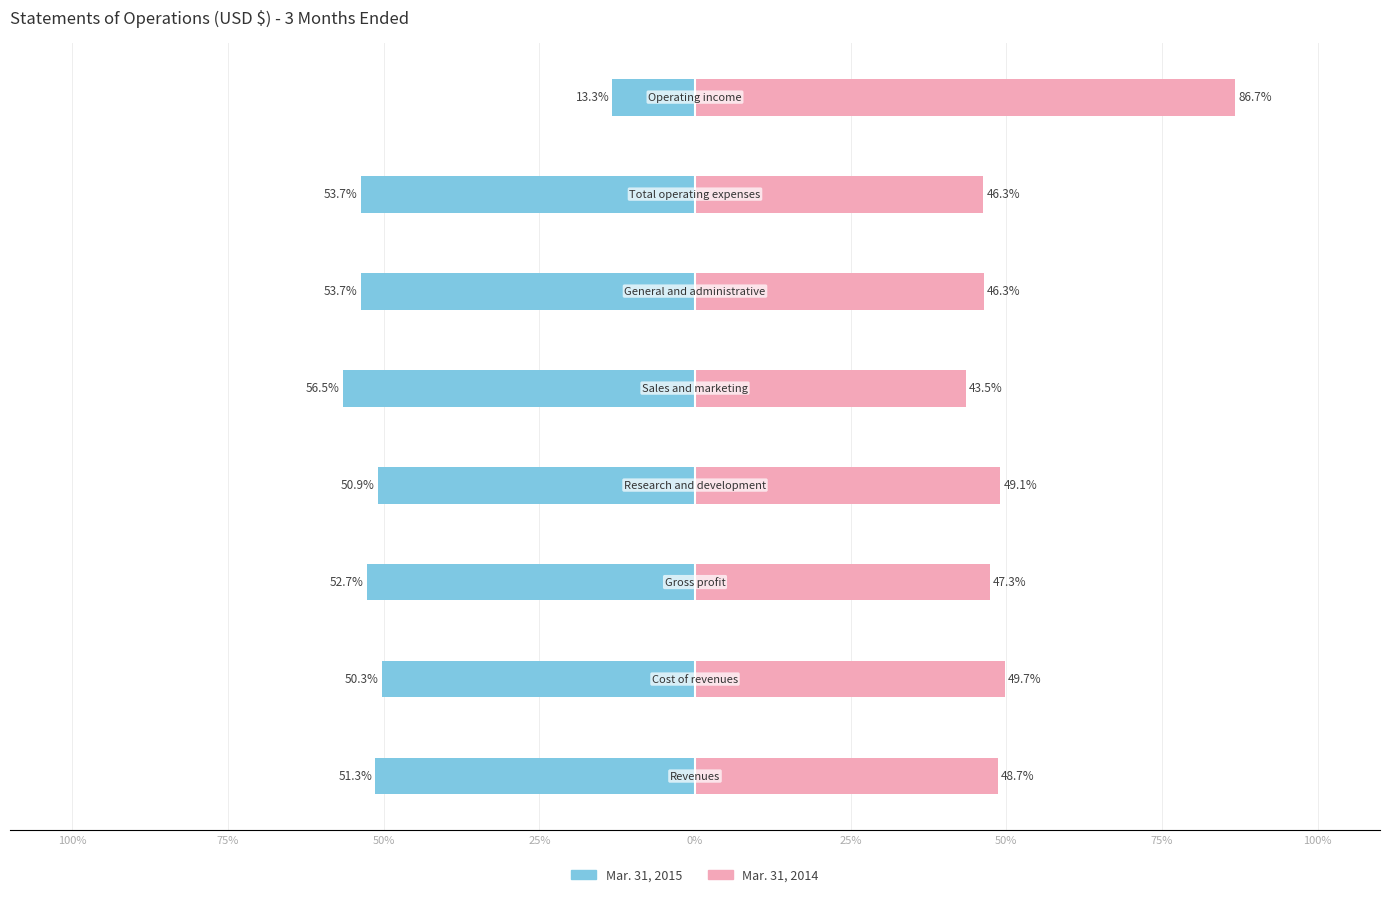

Which series changed the most between 100% and 75%?

Mar. 31, 2015